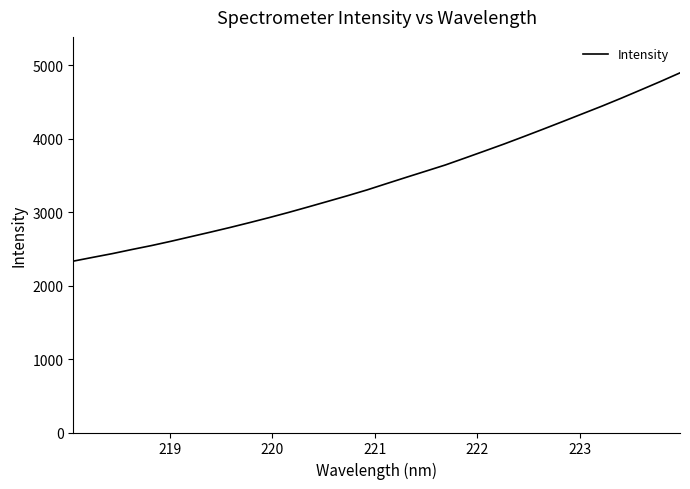

What is the average value?

3443.8